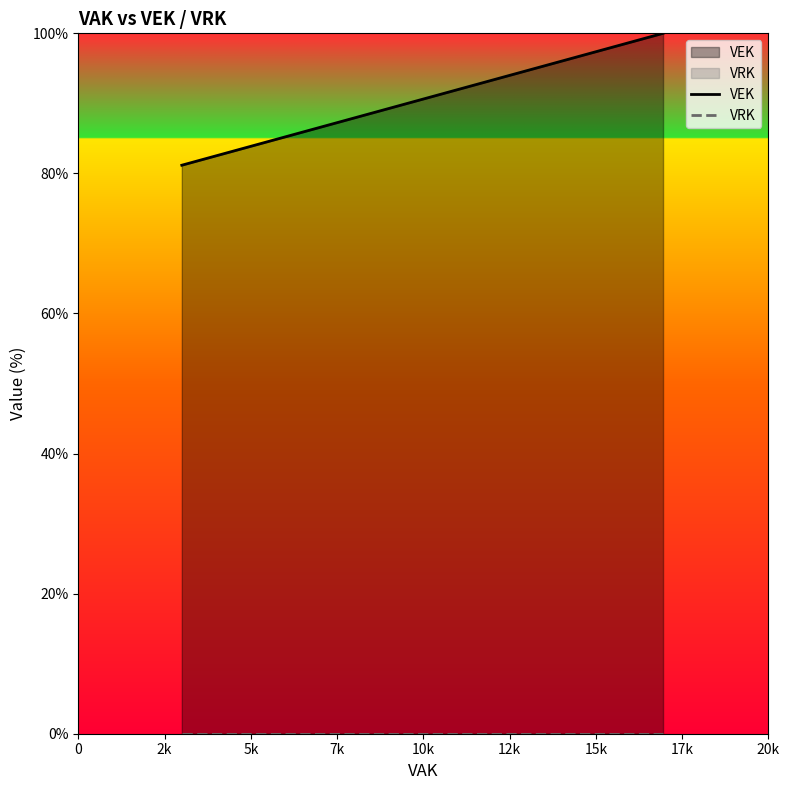

Rank the series by their average value, from lowest to highest.

VRK, VEK